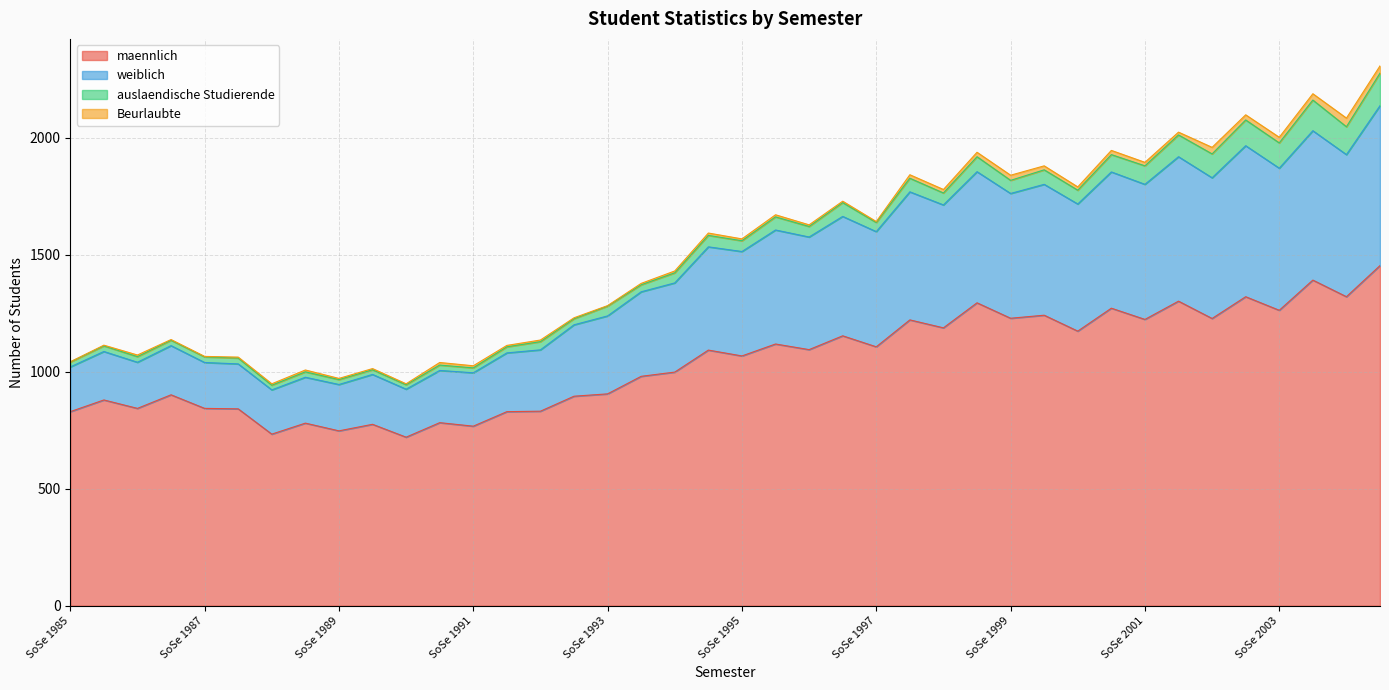

True or false: maennlich and weiblich cross at least once.

False